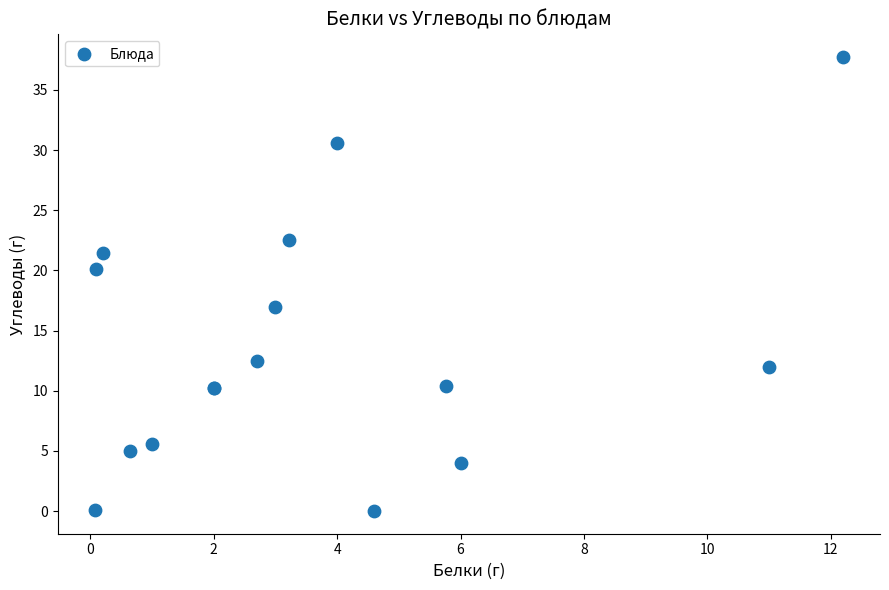

What Y value in the scatter plot is closest to 18?

17.0